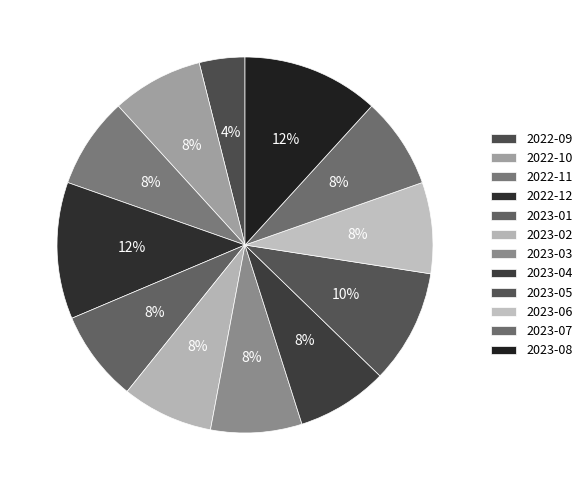

Rank the categories by value from lowest to highest.

2022-09, 2022-10, 2022-11, 2023-01, 2023-02, 2023-03, 2023-04, 2023-06, 2023-07, 2023-05, 2022-12, 2023-08